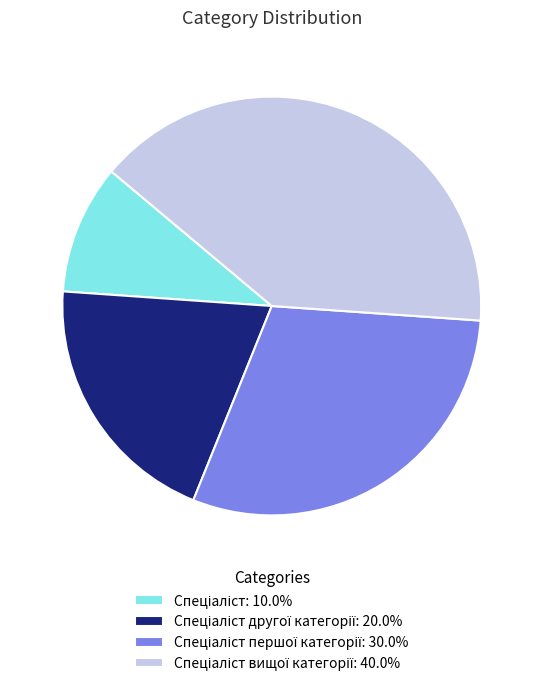

Count the number of slices in the pie.

4